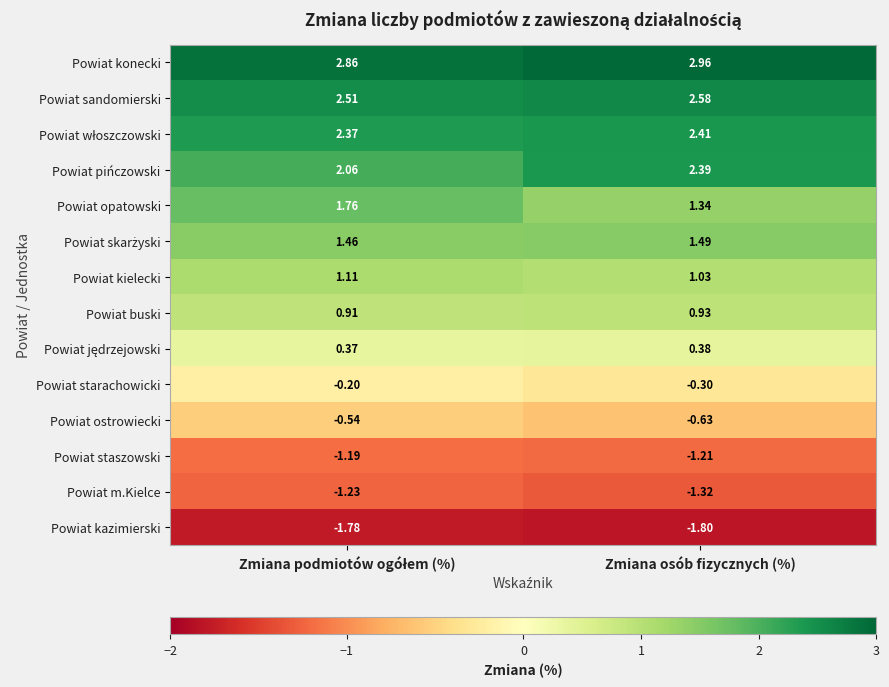

At which category does the chart reach its peak across all series?

Zmiana osób fizycznych (%)